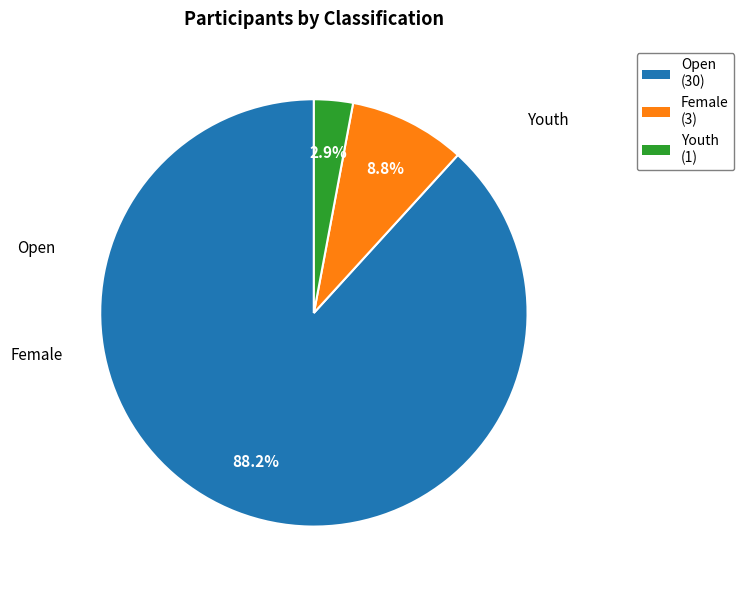

Which slice is the smallest?

Youth